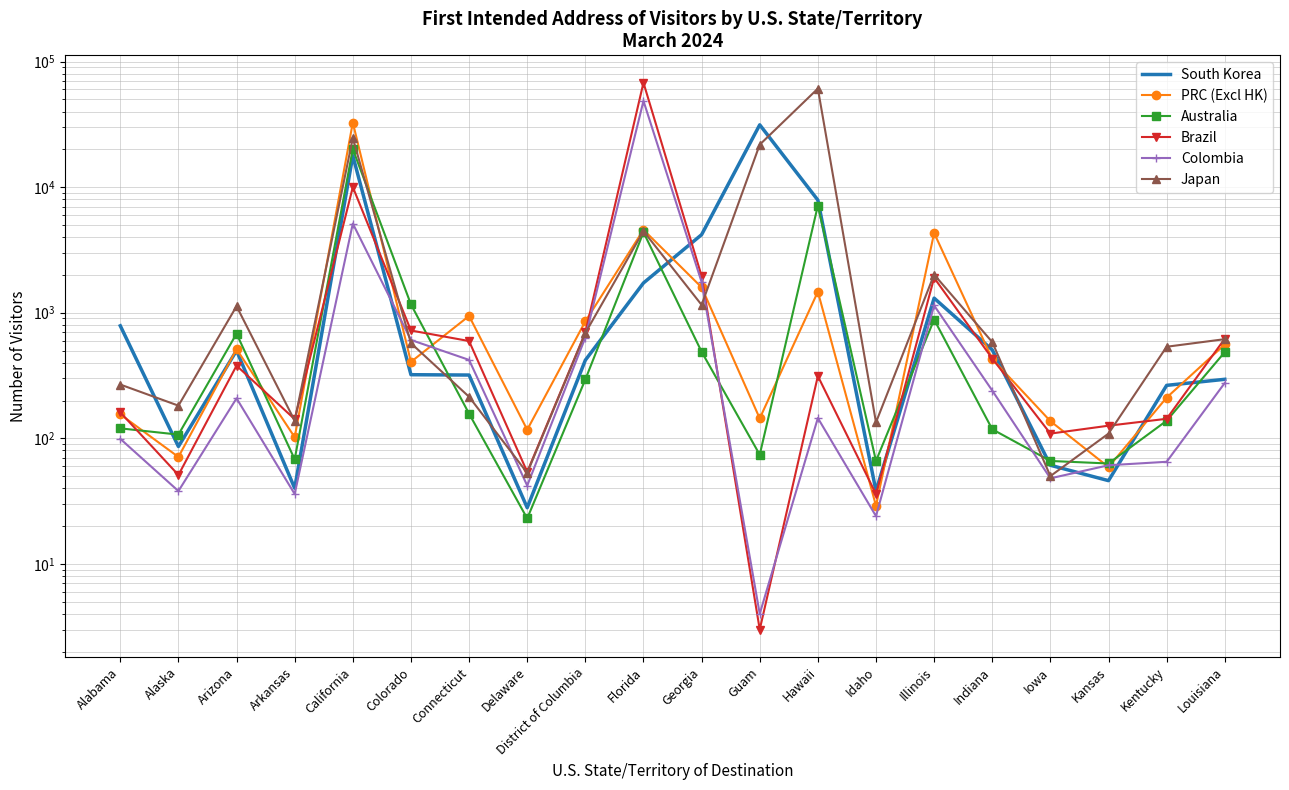

List the series in order of their peak value, lowest first.

Australia, South Korea, PRC (Excl HK), Colombia, Japan, Brazil